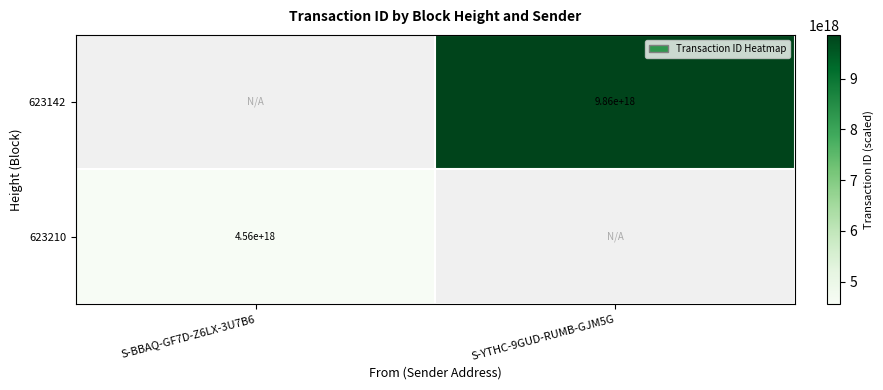

The value of 623142 at S-YTHC-9GUD-RUMB-GJM5G is 17654242299247142912. True or false?

False